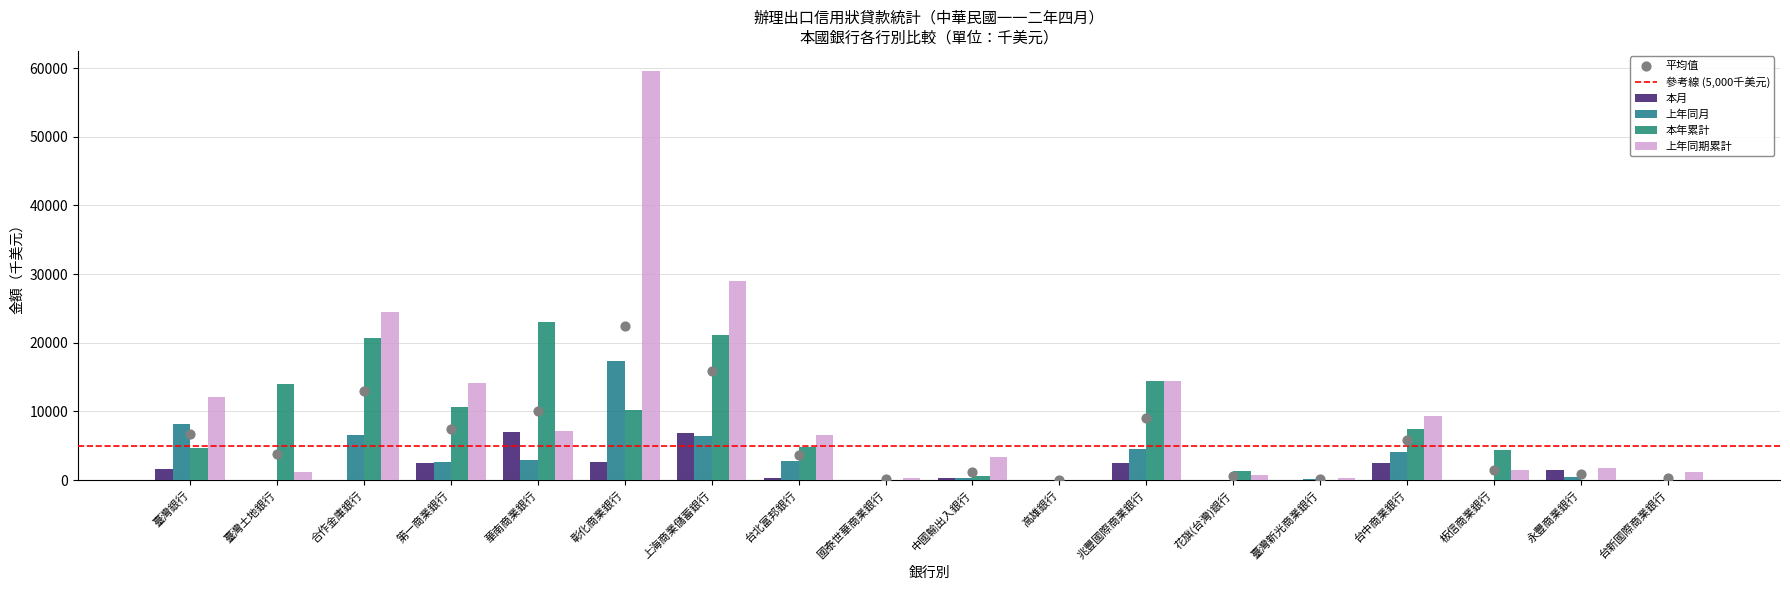

Which series reaches the maximum Y coordinate?

上年同期累計